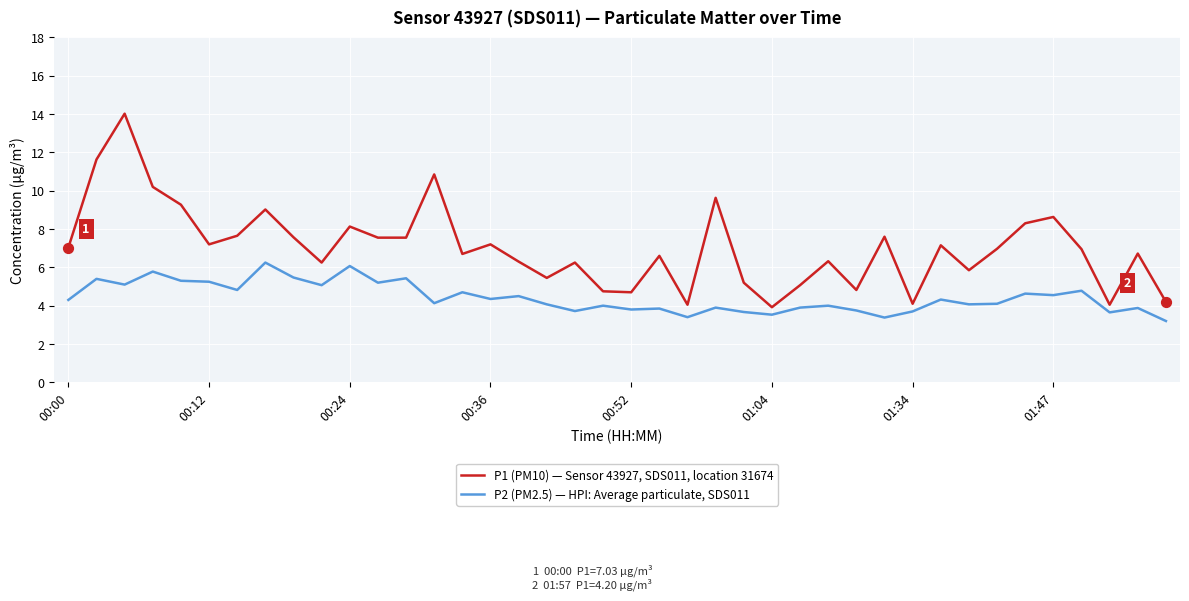

Which series has the largest total across all categories?

P1 (PM10) — Sensor 43927, SDS011, location 31674